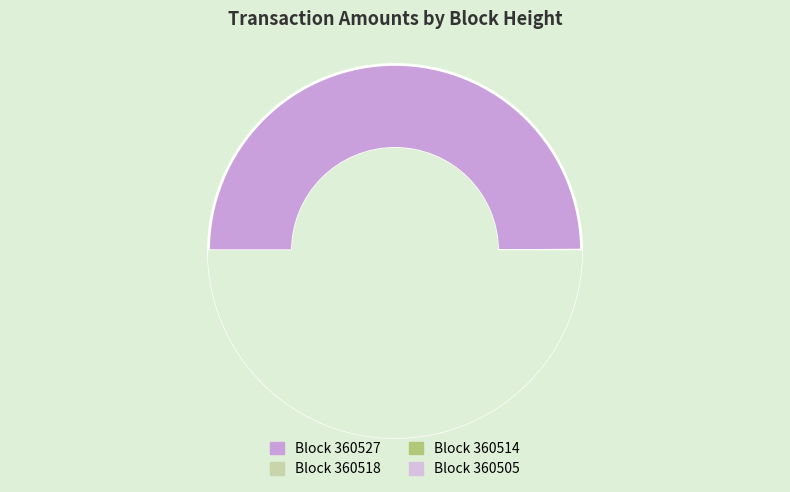

What is the change in value from 360527 to 360514?

+0.2